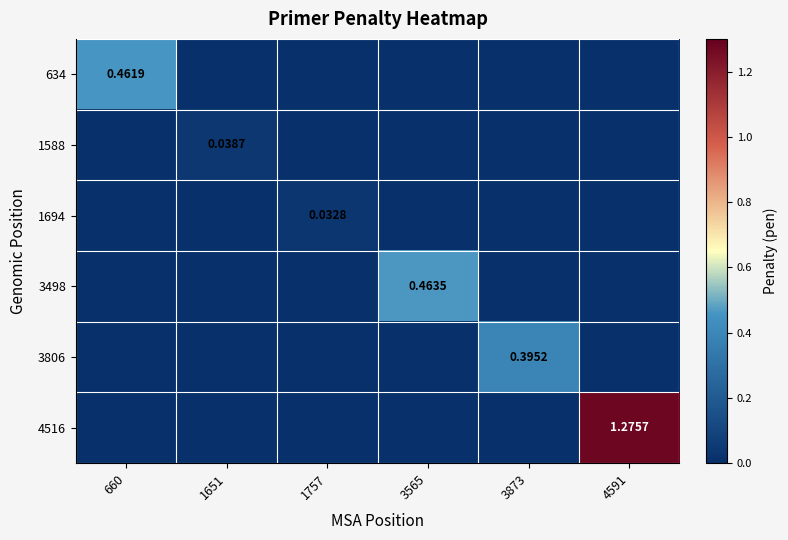

Is it true that 4516 equals 0.9 at 1757?

False